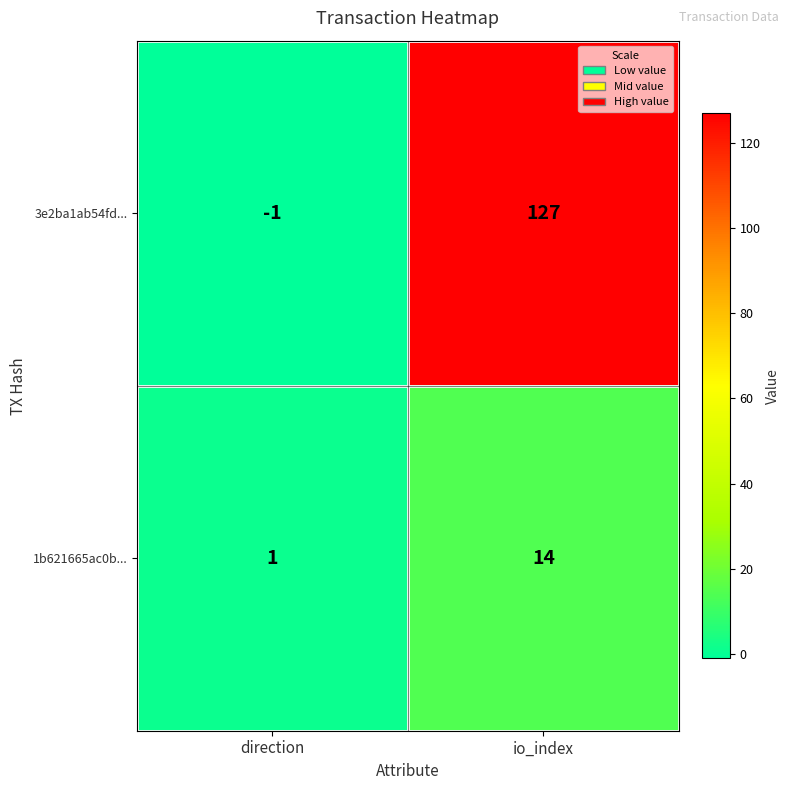

Which series has the widest spread of values?

3e2ba1ab54fd...